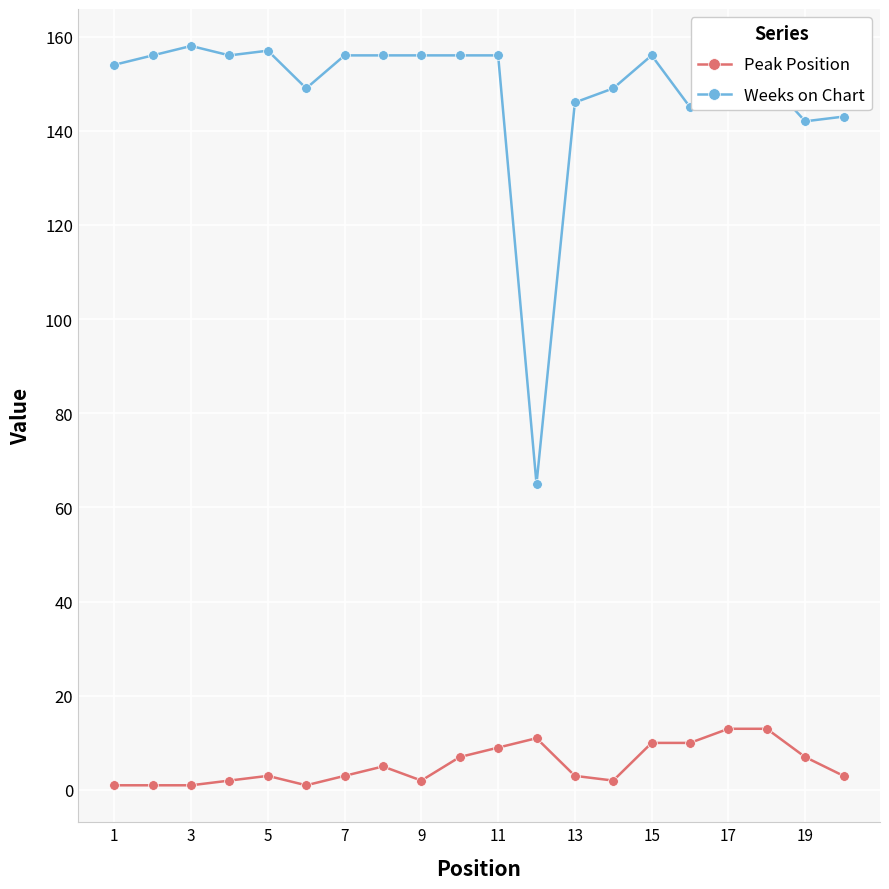

True or false: Peak Position has more than 2 points higher than both neighbors.

True